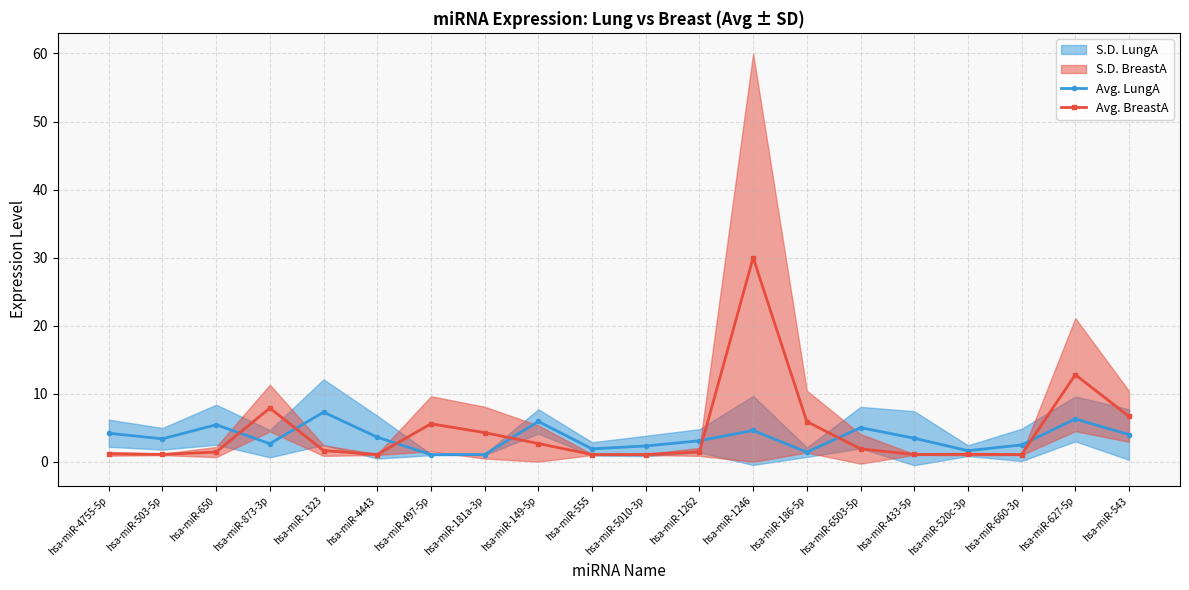

Which series has the largest range (max minus min)?

Avg. BreastA